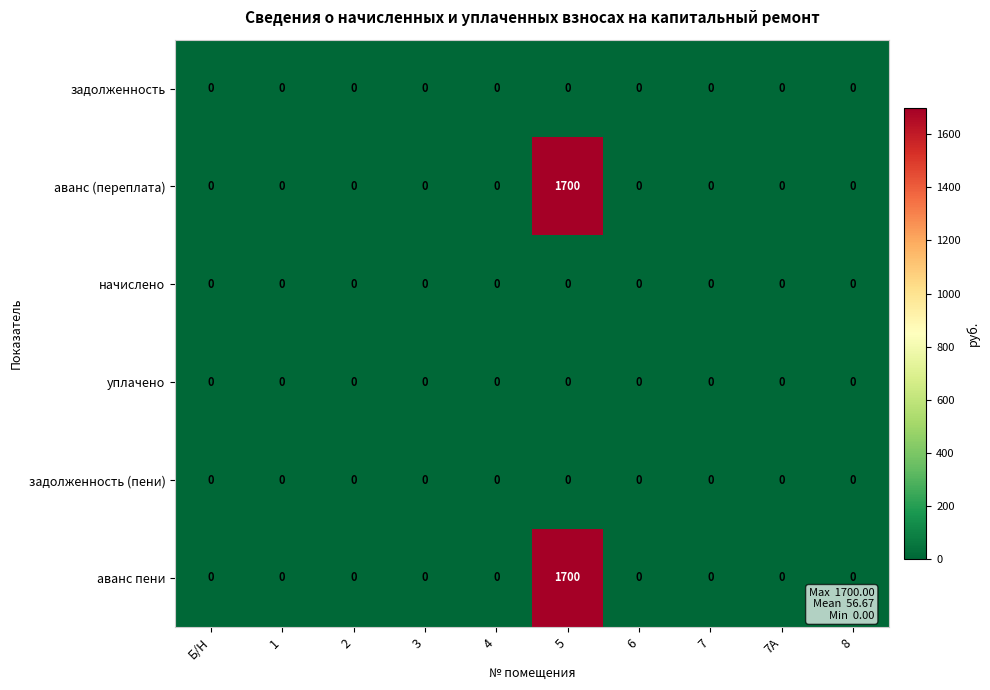

What is the sum of all аванс (переплата) values?

1700